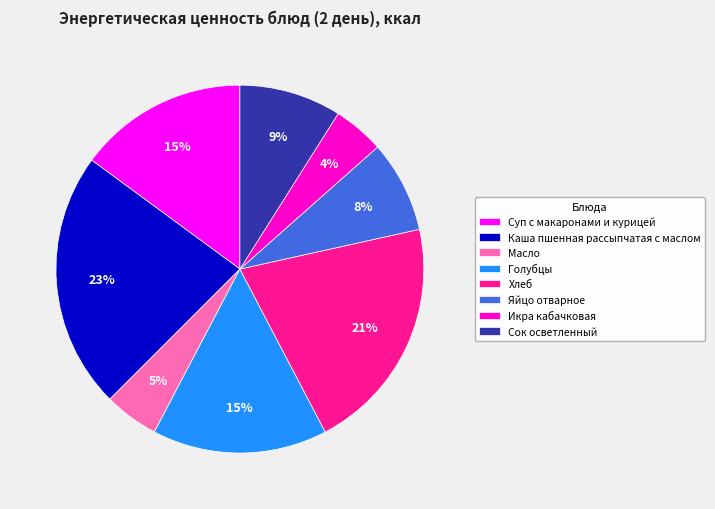

Combined, do Суп с макаронами и курицей and Хлеб account for over 50%?

No